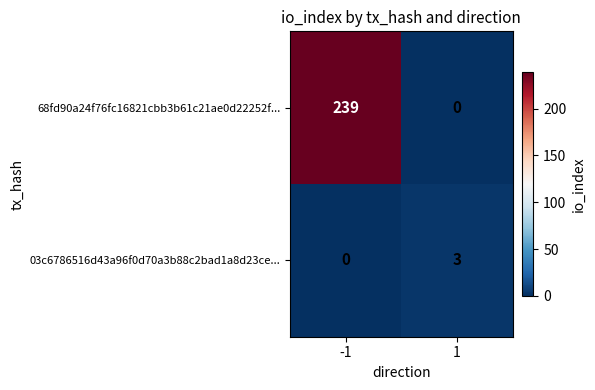

How many data points does each series have?

2